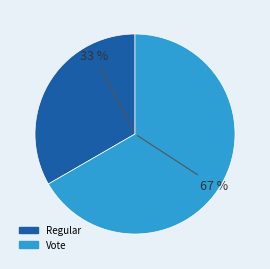

Is it true that Regular is 33% of the pie?

True